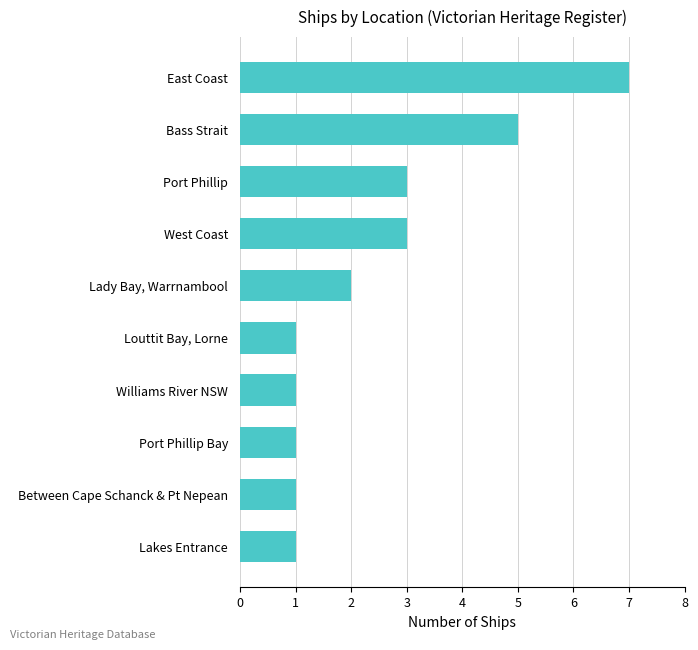

What is the minimum value shown in the chart?

1